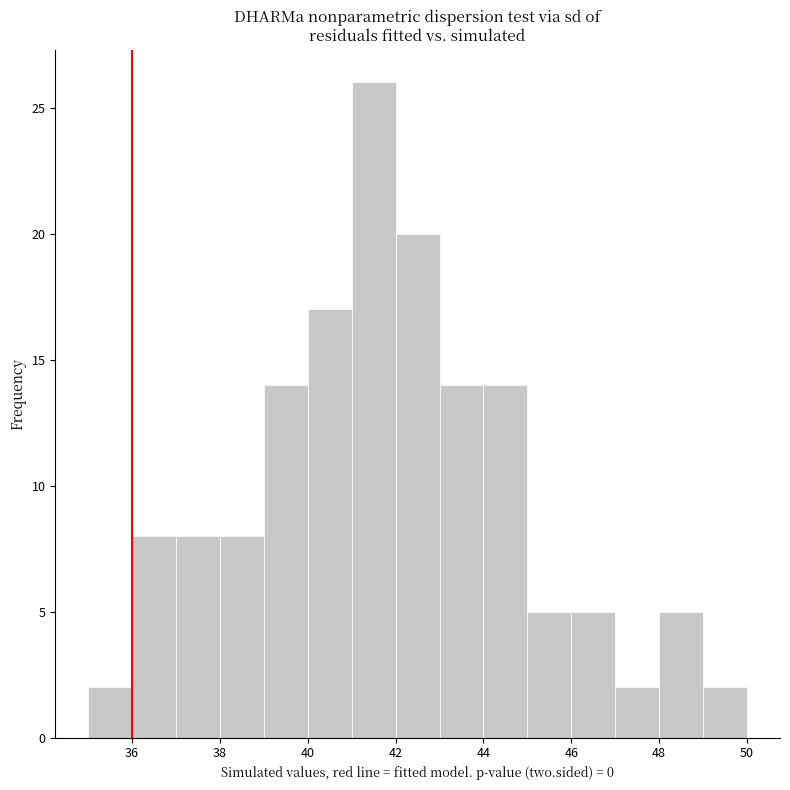

Over which range of the x-axis is the bar tallest?

41 to 42